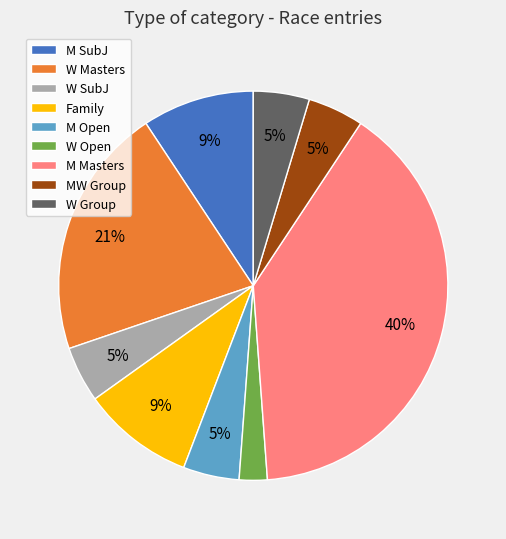

Is it true that M Masters is 40% of the pie?

True